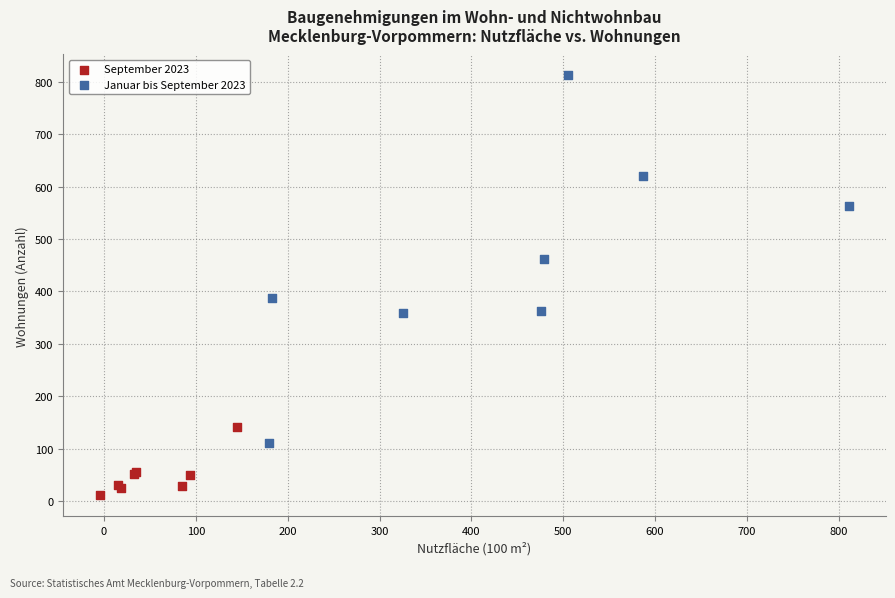

Which series has the largest Y range (max minus min)?

Januar bis September 2023